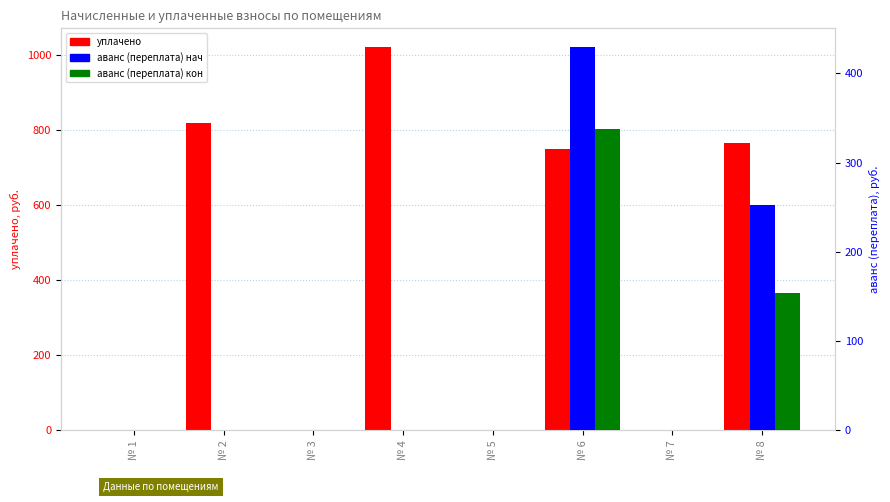

How many bars are there in each group?

3